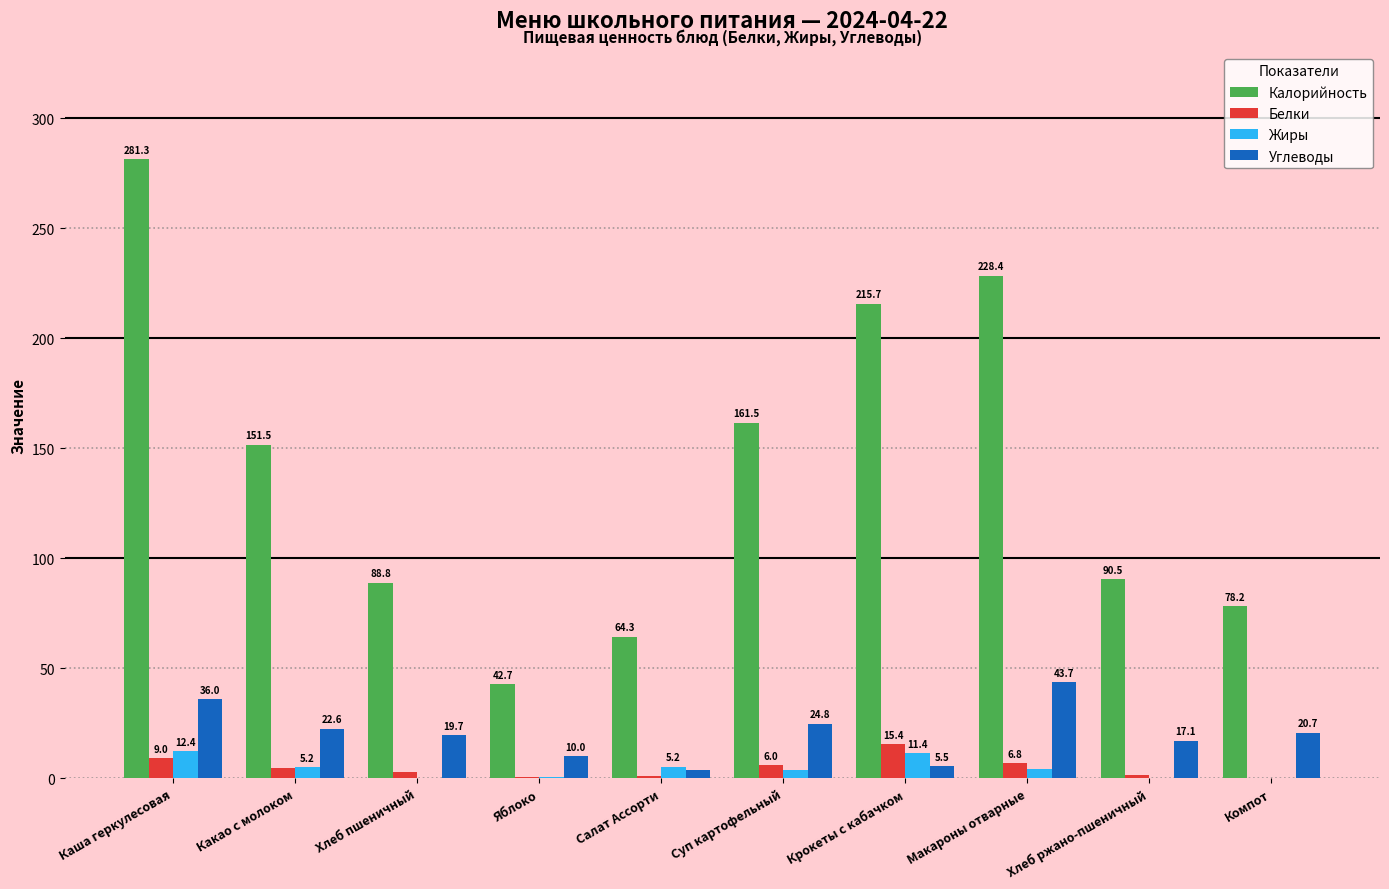

At which label does Жиры reach its peak?

Каша геркулесовая